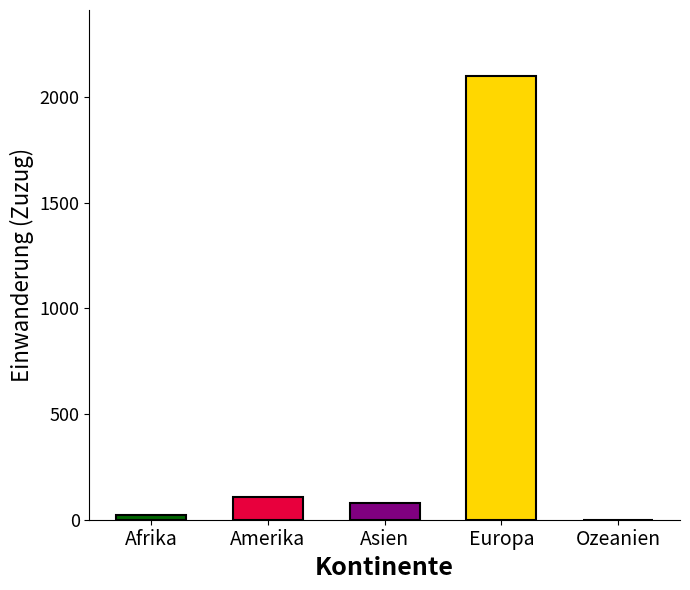

Reading right to left, extract all data points from this chart.

Ozeanien=1	Europa=2098	Asien=80	Amerika=106	Afrika=21